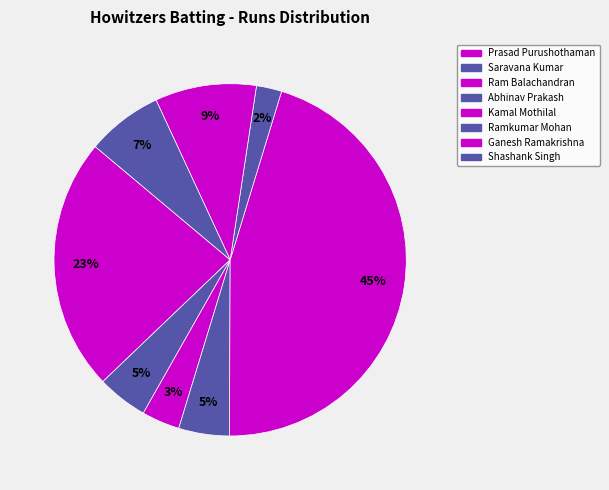

How many slices are in this pie chart?

8